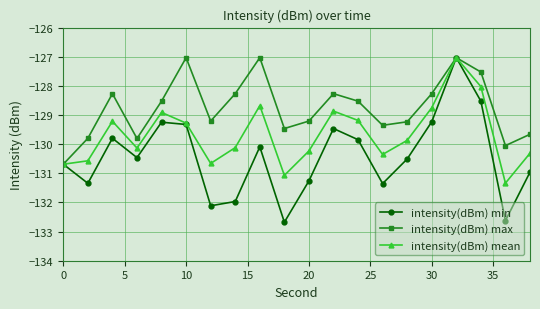

Which series has the largest total across all categories?

intensity(dBm) max